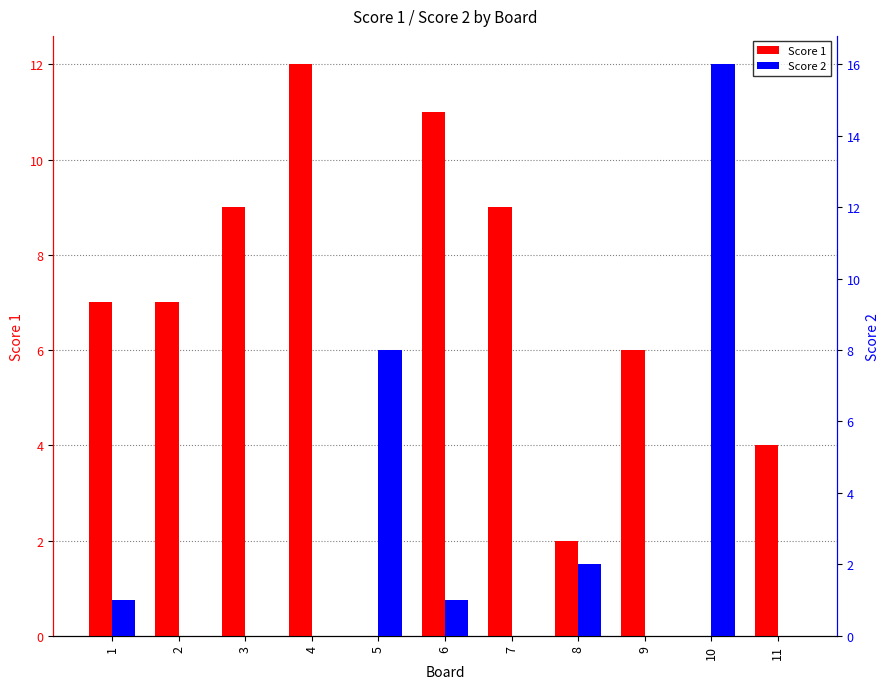

Which series has the largest total across all categories?

Score 1